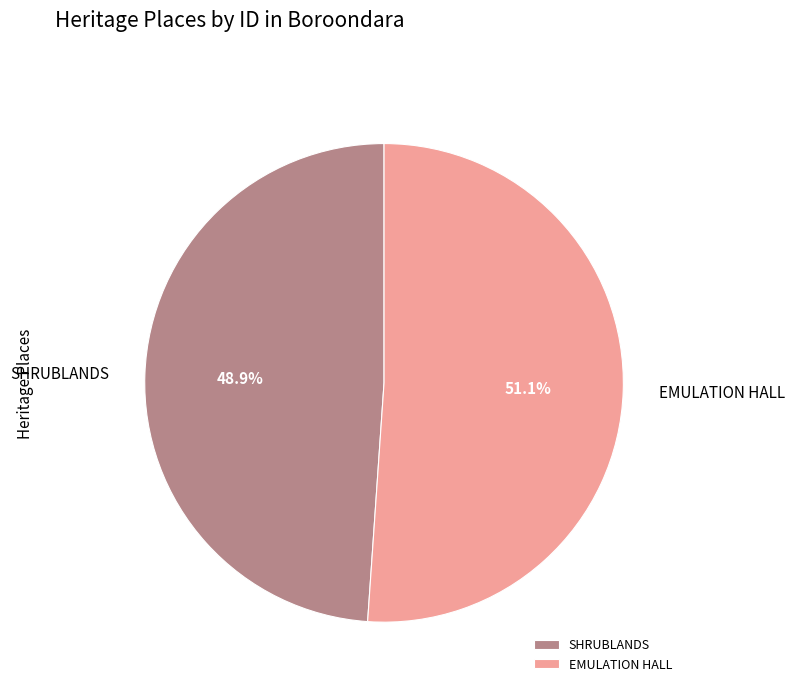

To the nearest percent, what is the difference between the largest and smallest slice percentages?

2%